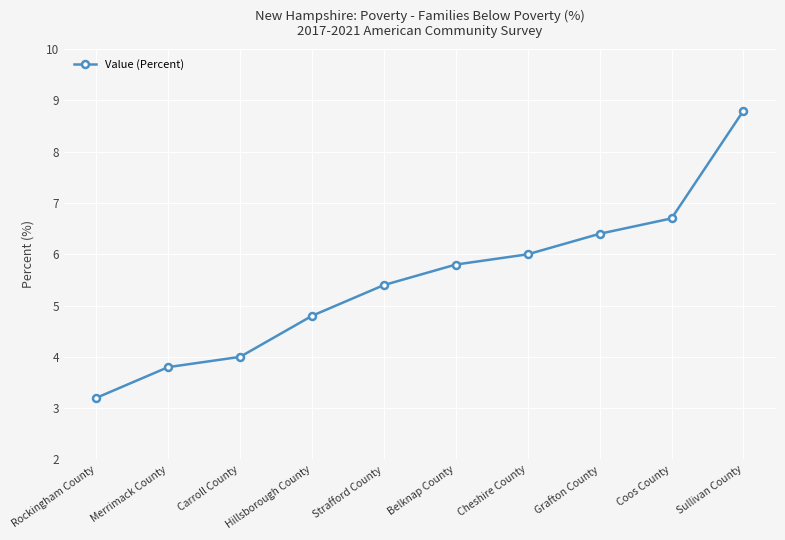

Between Cheshire County and Grafton County, which is larger?

Grafton County